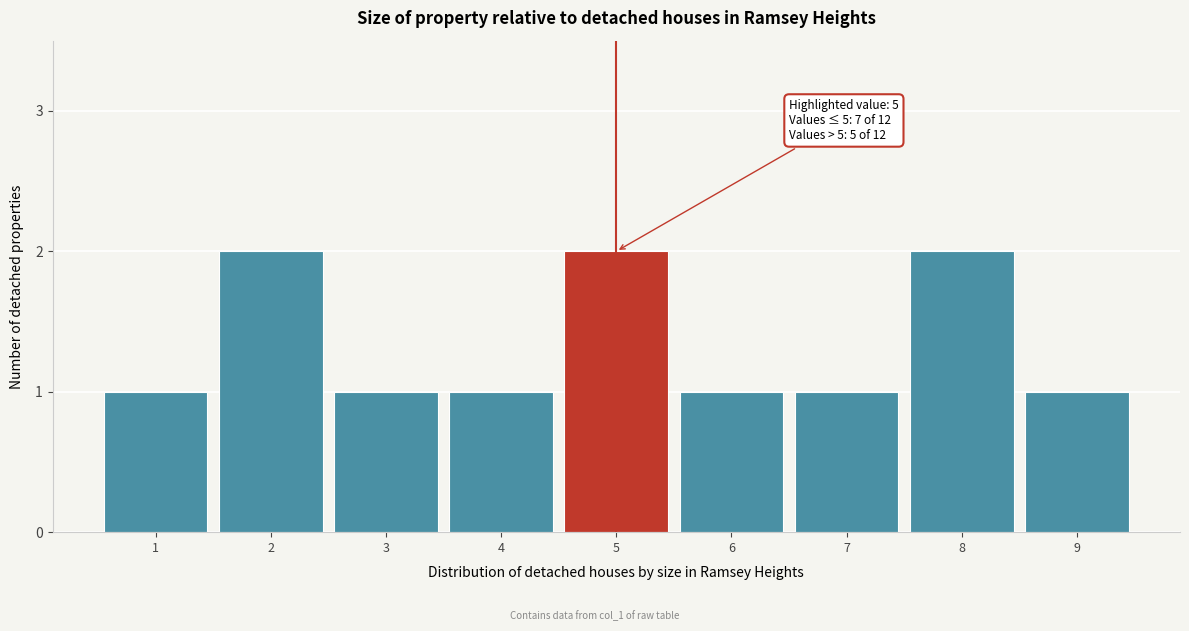

Reading right to left, extract all data points from this chart.

1	2	1	1	2	1	1	2	1